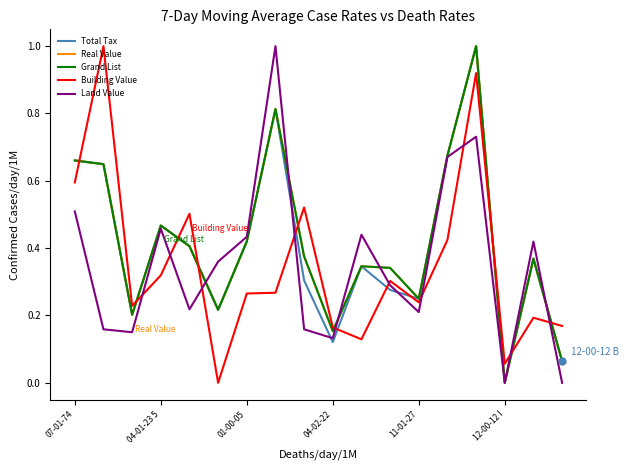

Does the chart display data point markers on the line(s)?

No